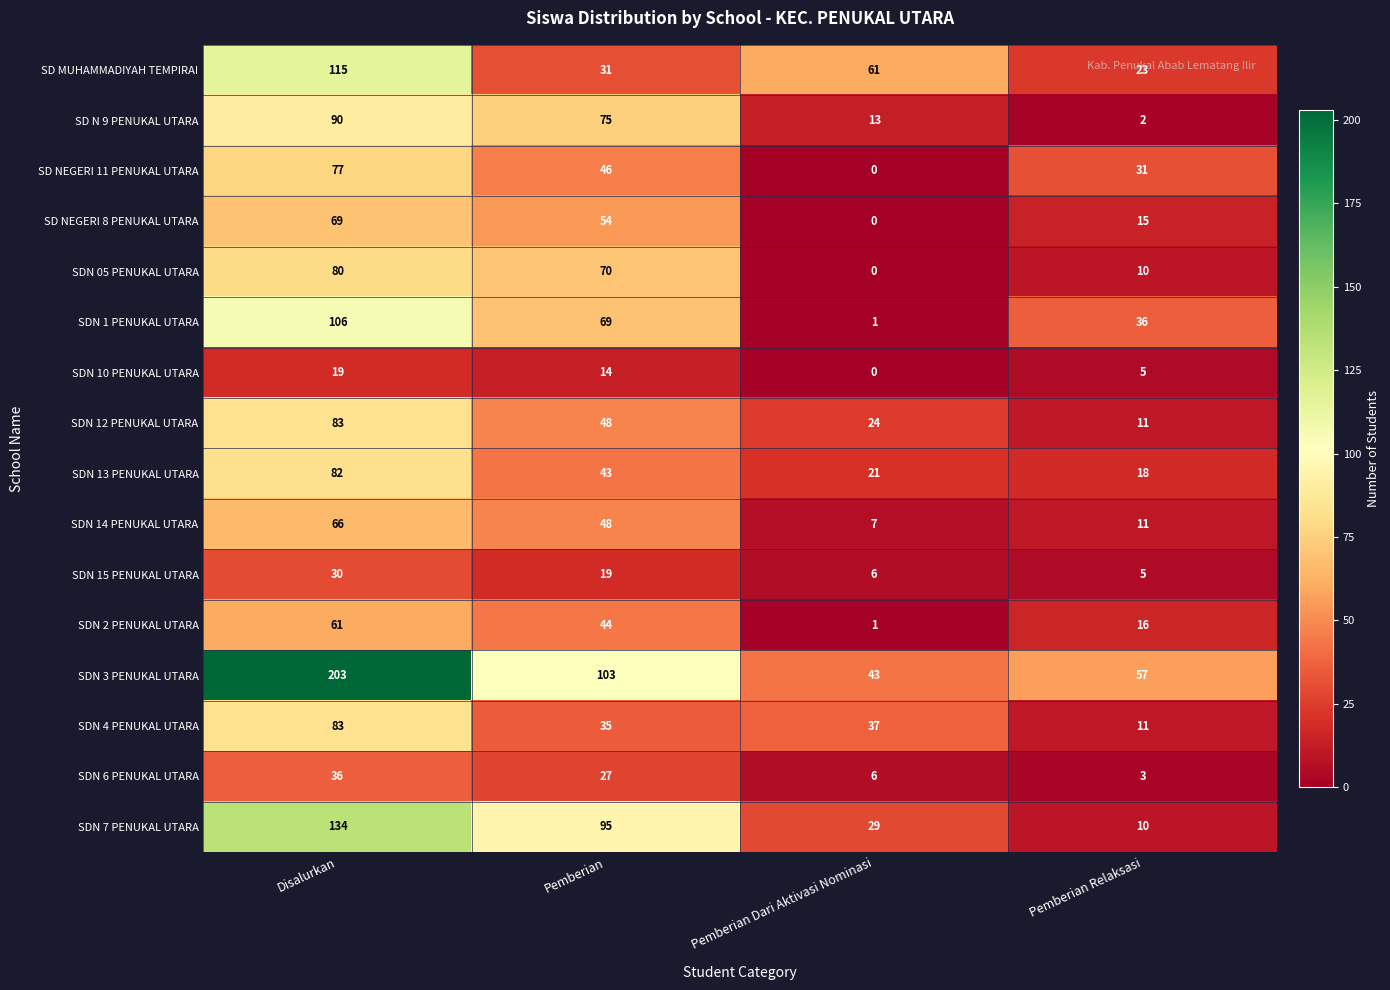

At which label does SD MUHAMMADIYAH TEMPIRAI reach its peak?

Disalurkan